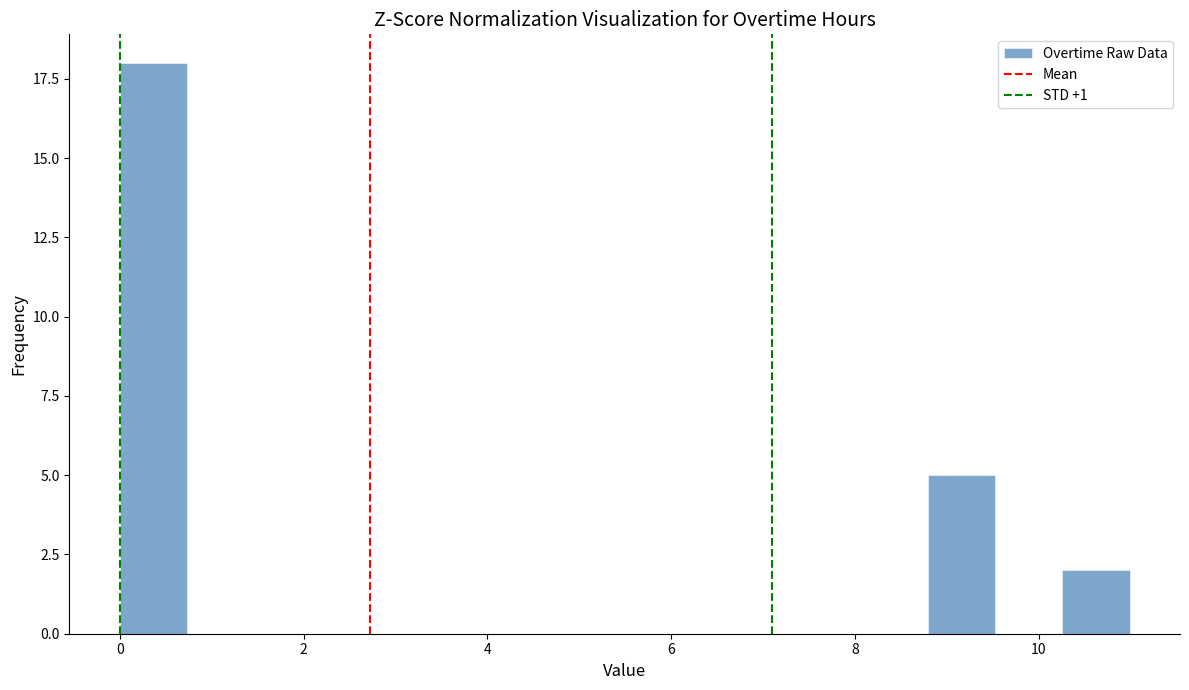

Read against the x-axis, roughly where is the centre of the tallest bar?

0.4